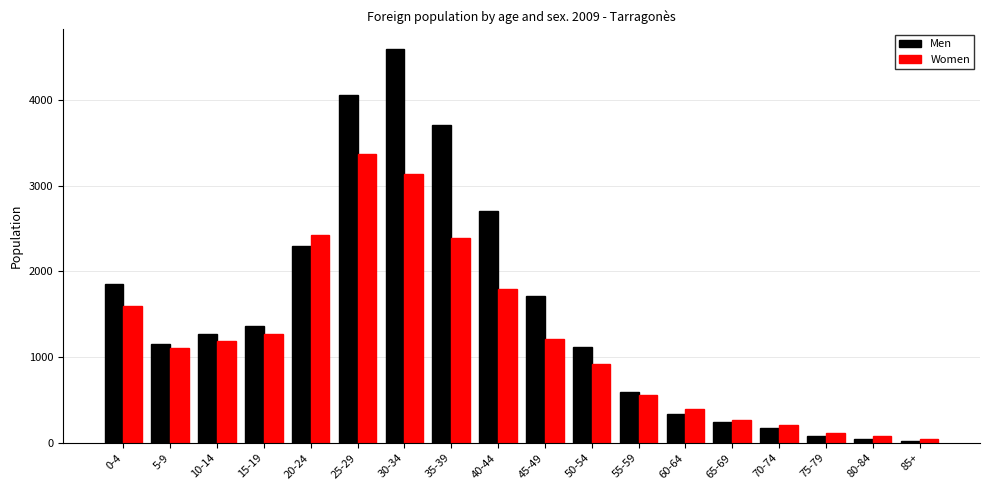

What are all the series names shown in the legend?

Men, Women